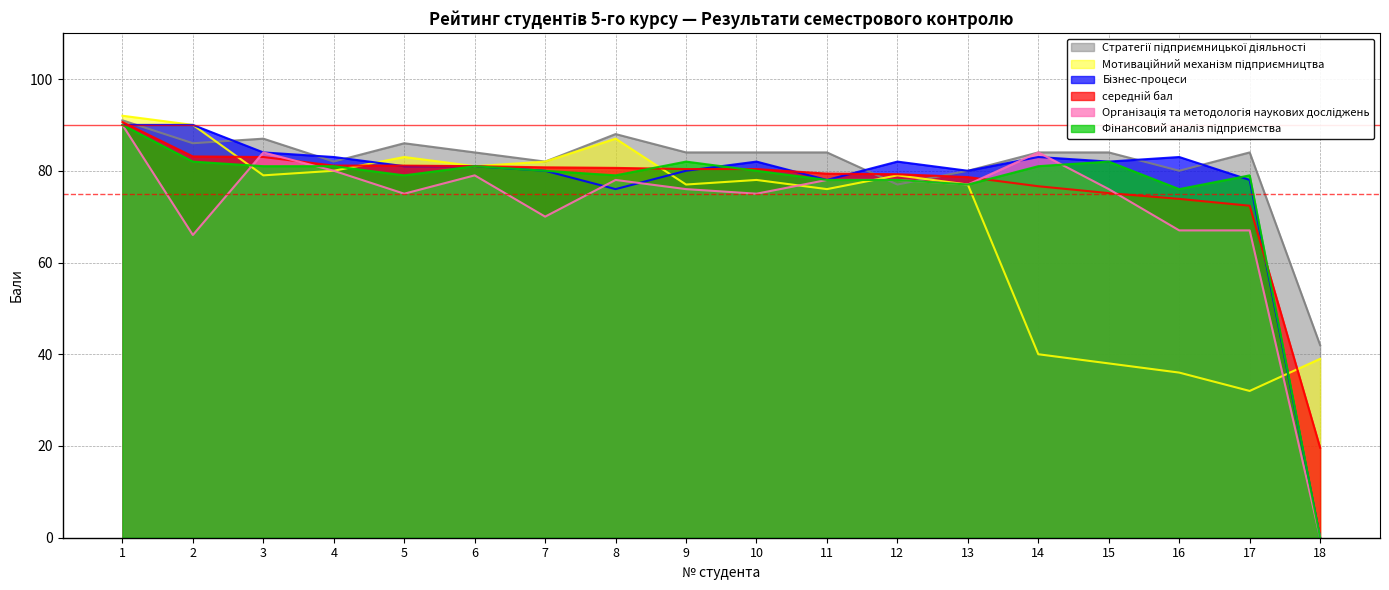

True or false: середній бал and Стратегії підприємницької діяльності intersect in this chart.

True